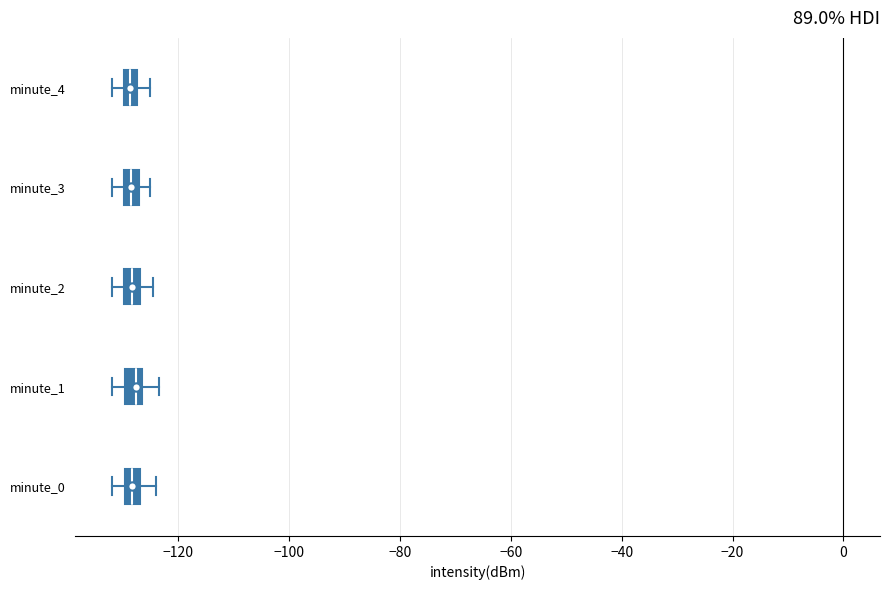

Where does the median line of the box for minute_1 sit on the x-axis? The values are not printed on the chart, so give them approximately, as read against the axis.

-128